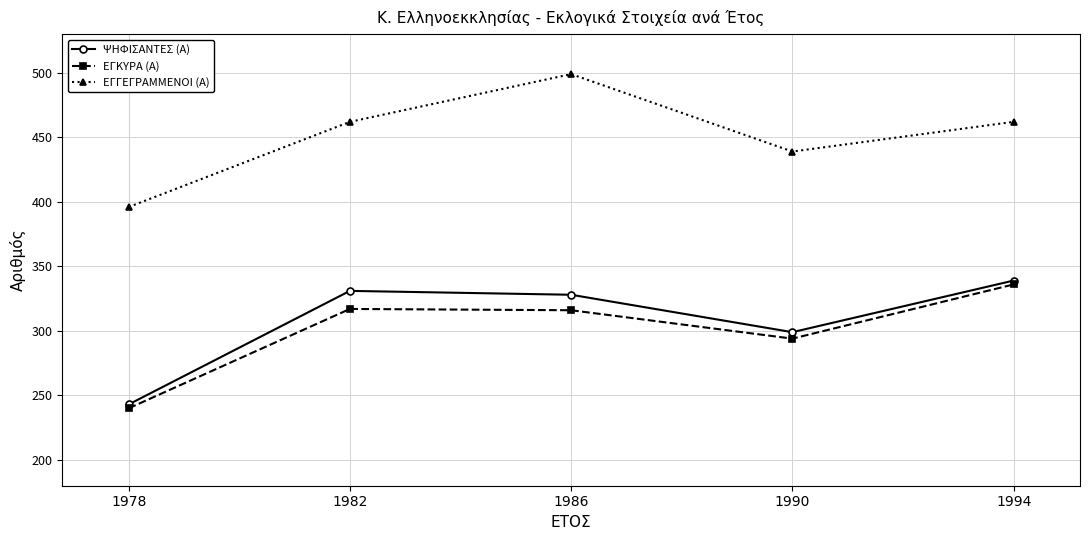

Is this an area chart (filled region under the line)?

No